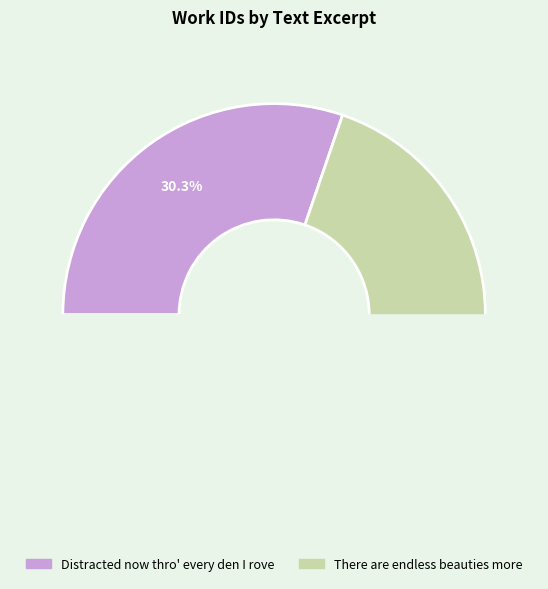

To the nearest percent, what is the difference between the There are endless beauties more and Distracted now thro' every den I rove slice percentages?

39%